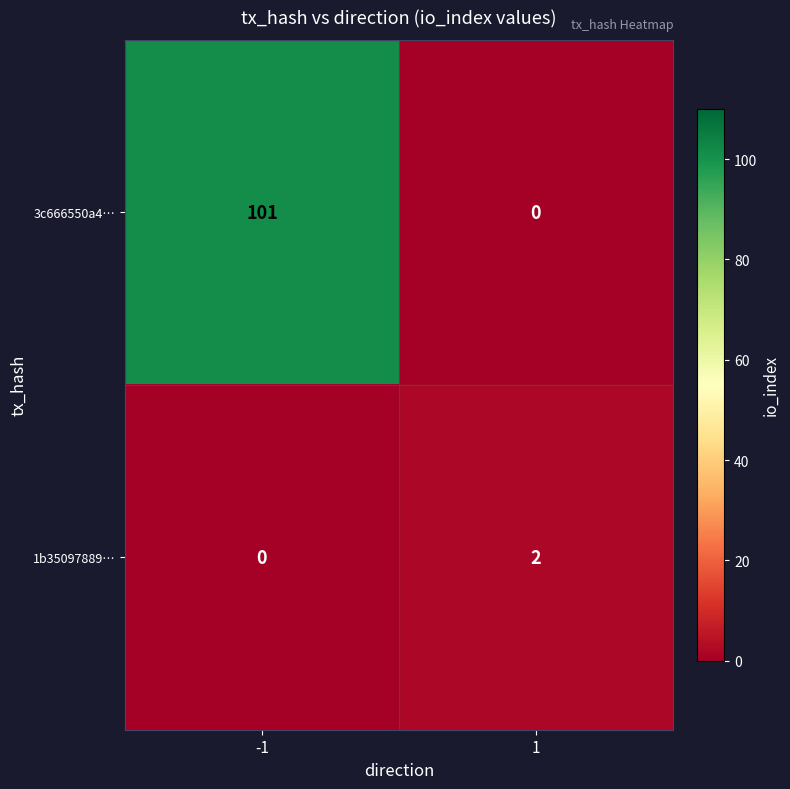

What is the sum of all 3c666550a4… values?

101